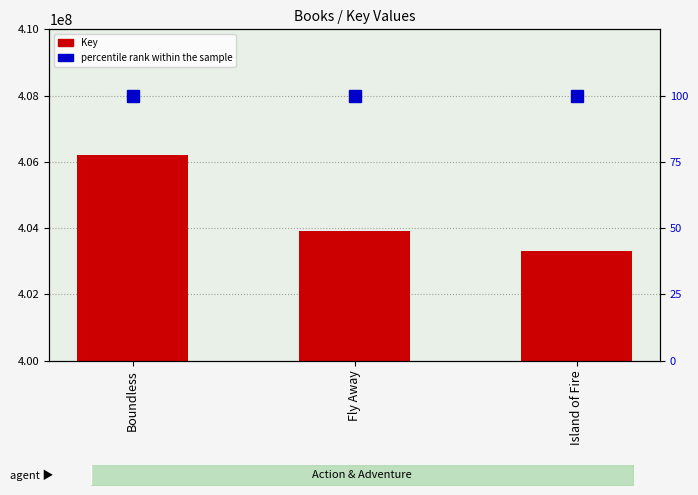

How many values exceed 403910348?

1